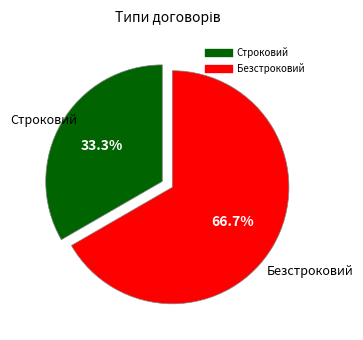

What percentage do Строковий and Безстроковий together represent?

100.0%